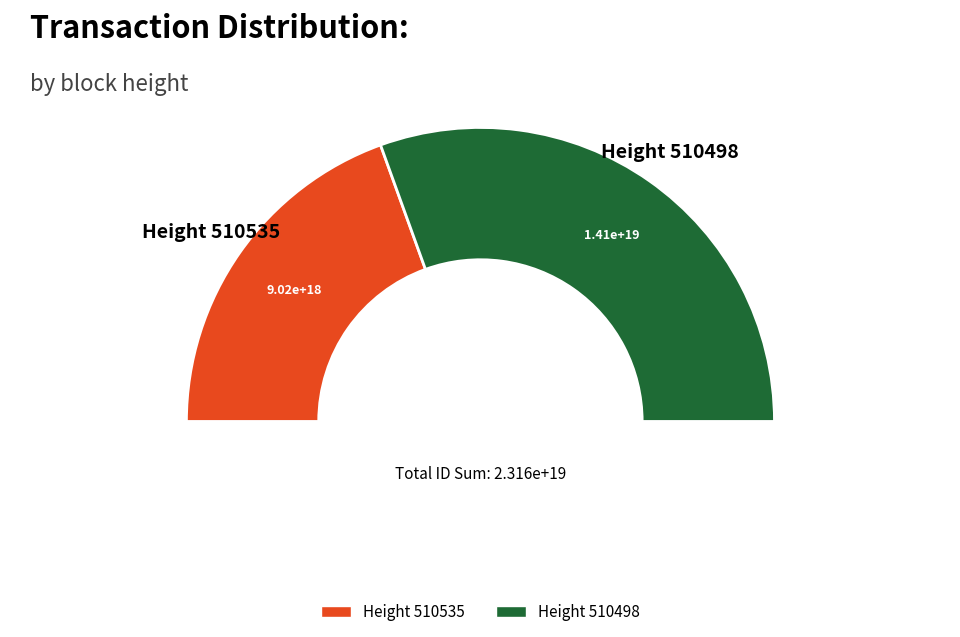

Combined, do 510535 and 510498 account for over 50%?

Yes